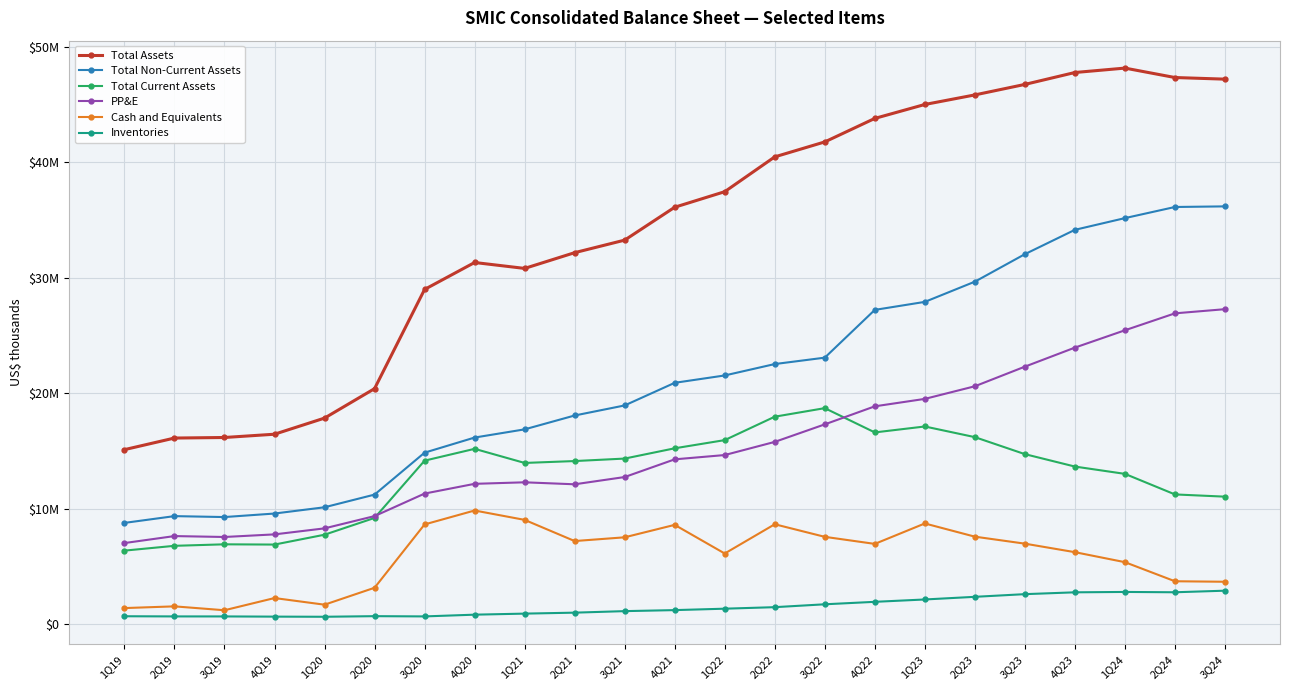

Reading right to left, what are all the values shown in this chart?

Total Assets: 47211143	47351767	48168813	47787312	46754462	45844378	45015730	43807784	41771386	40475723	37458057	36110941	33259885	32172694	30807790	31320575	28986279	20388178	17834870	16437820	16154375	16105745	15100865
Total Non-Current Assets: 36184529	36131705	35167375	34152149	32042774	29658930	27907102	27213582	23073522	22518914	21530937	20893076	18932752	18060569	16859127	16149220	14839711	11204815	10106624	9563979	9258394	9339748	8752017
Total Current Assets: 11026614	11220062	13001438	13635163	14711688	16185448	17108628	16594202	18697864	17956809	15927120	15217865	14327133	14112125	13948663	15171355	14146568	9183363	7728246	6873841	6895981	6765997	6348848
PP&E: 27274634	26914232	25446490	23944961	22293909	20593730	19499744	18855532	17291250	15773199	14632601	14260783	12727222	12097966	12270527	12138021	11293702	9340611	8278206	7757247	7531408	7610109	7005263
Cash and Equivalents: 3651385	3694277	5348718	6215058	6953613	7559268	8703465	6932587	7544774	8634495	6099908	8581746	7503520	7179067	9014492	9826537	8619395	3130068	1663808	2238840	1182479	1518578	1370041
Inventories: 2877125	2740168	2768176	2735921	2576901	2345303	2115572	1911487	1698158	1448790	1317126	1193811	1105443	973004	889832	798776	647625	669202	616688	628885	645821	647154	661633